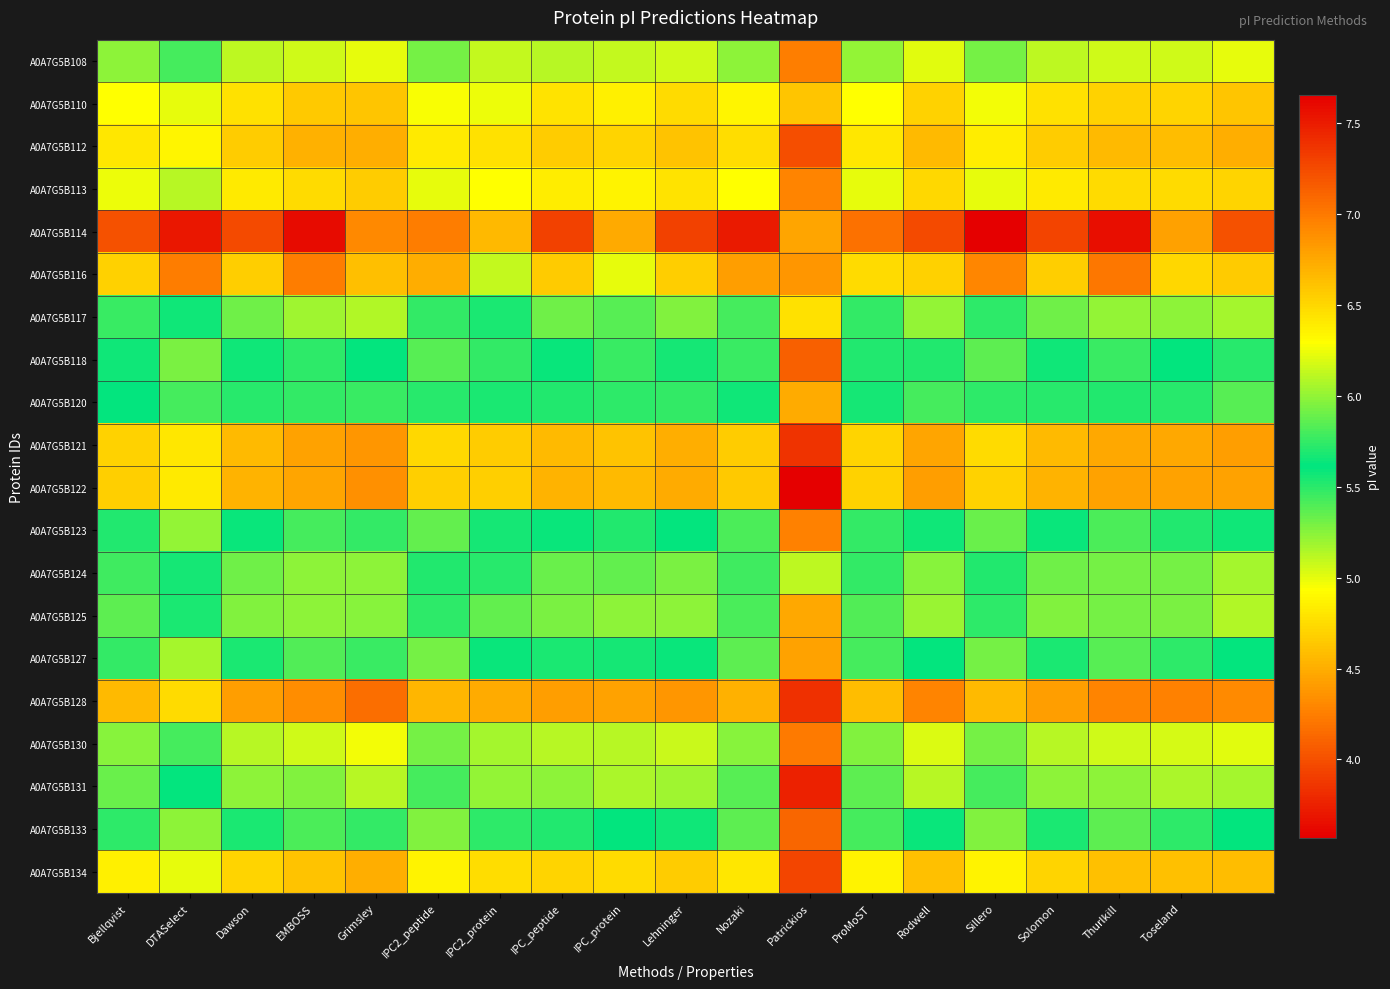

At which category is the sum across all series the highest?

DTASelect